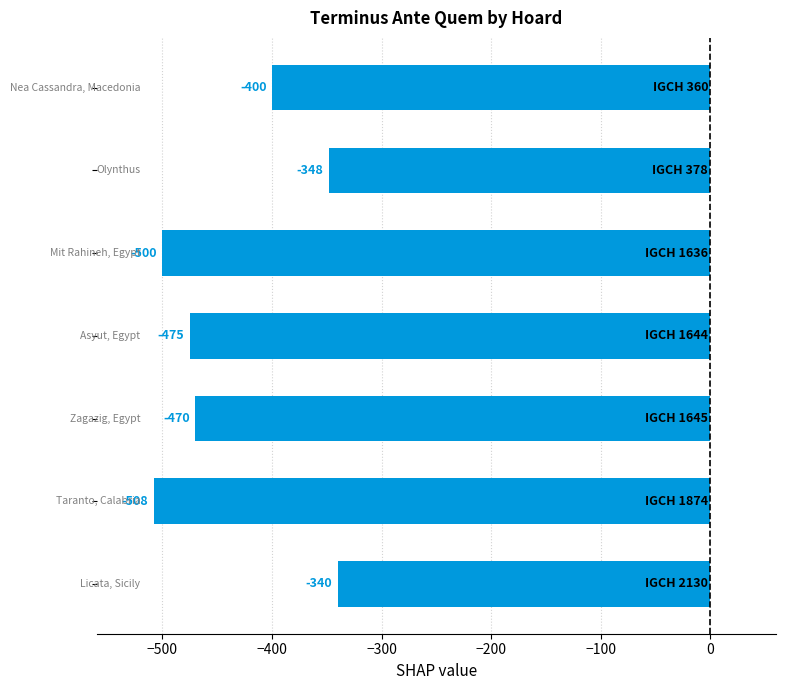

Does the chart contain any negative values?

Yes